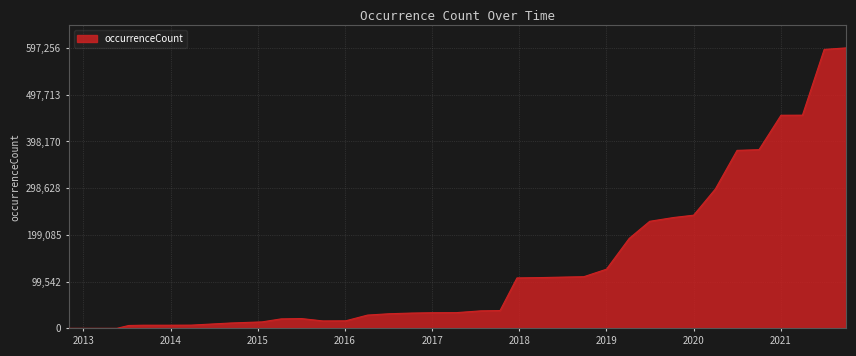

What is the difference between the maximum and minimum values?

597212